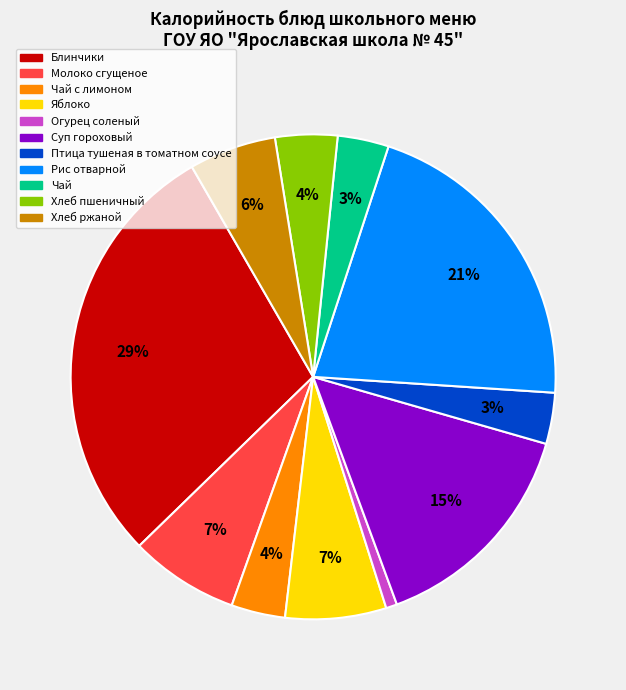

Is there any slice that represents more than half of the pie?

No